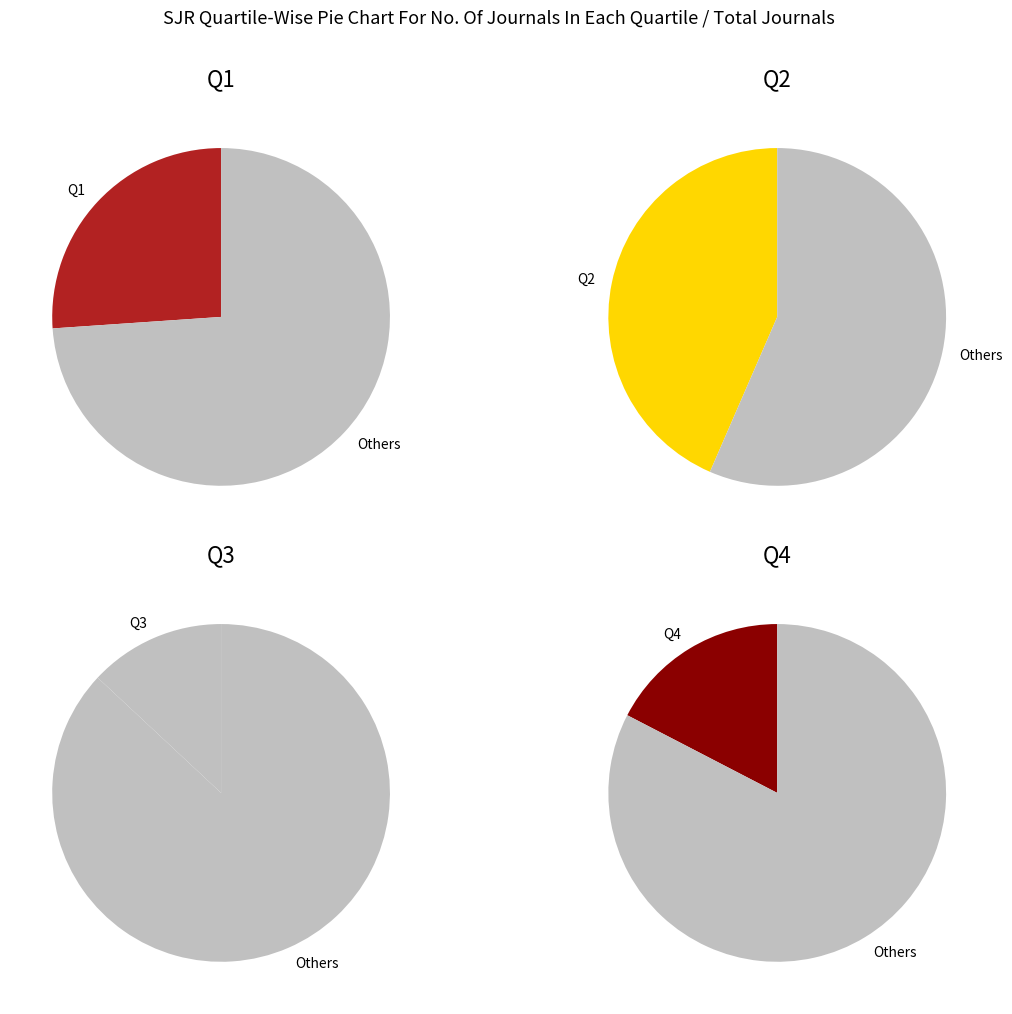

To the nearest percent, what portion does Q3 represent?

13%